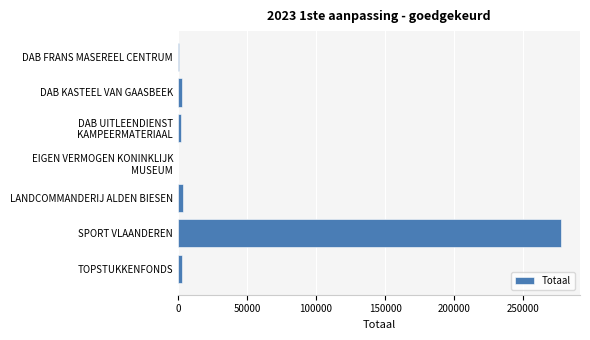

Is it true that the value at SPORT VLAANDEREN is 277301?

True